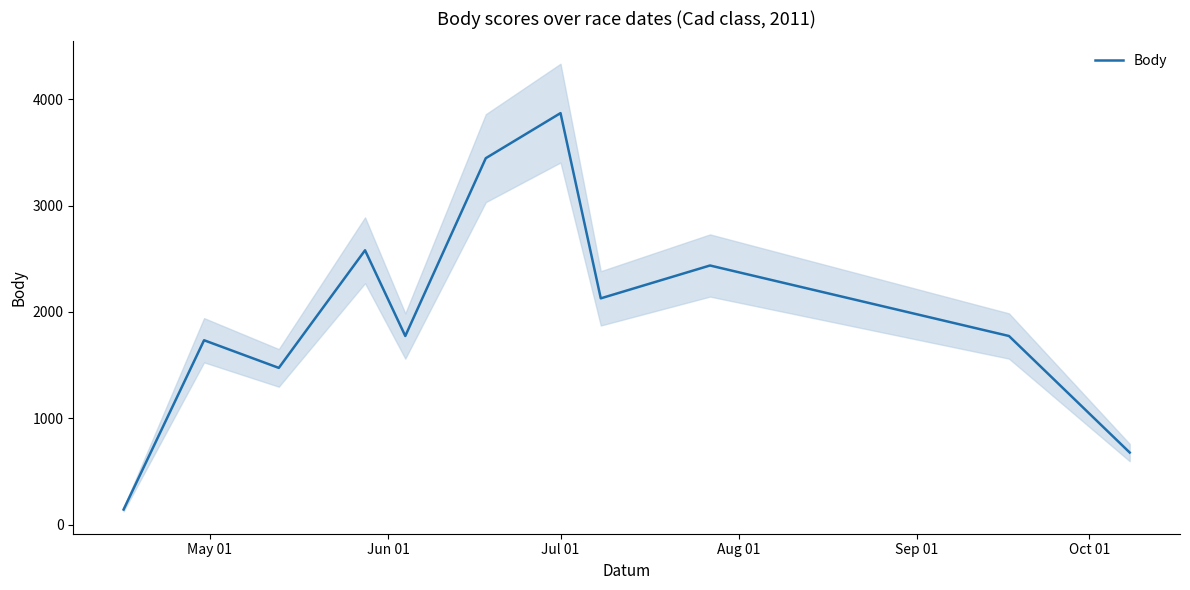

What is the difference between the maximum and minimum values?

3728